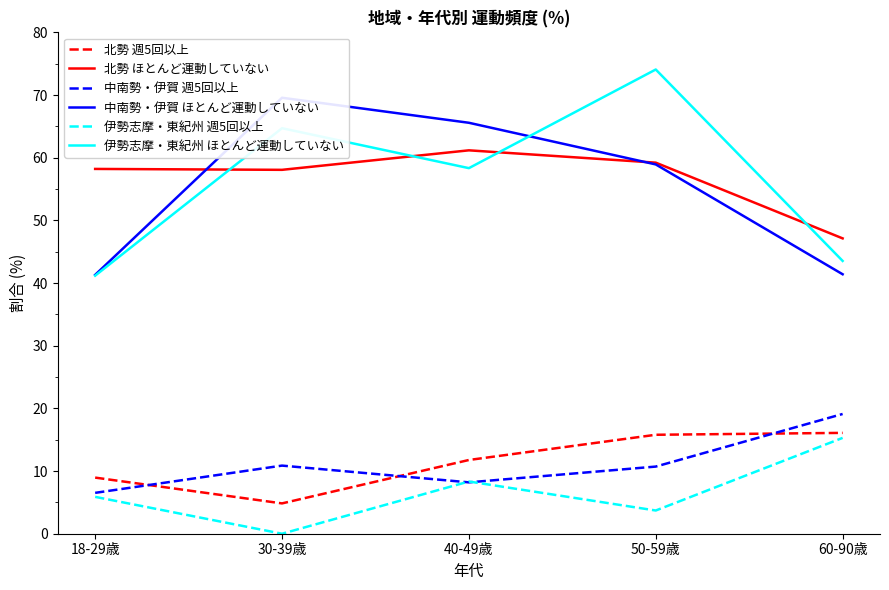

Which series has the widest spread of values?

伊勢志摩・東紀州 ほとんど運動していない